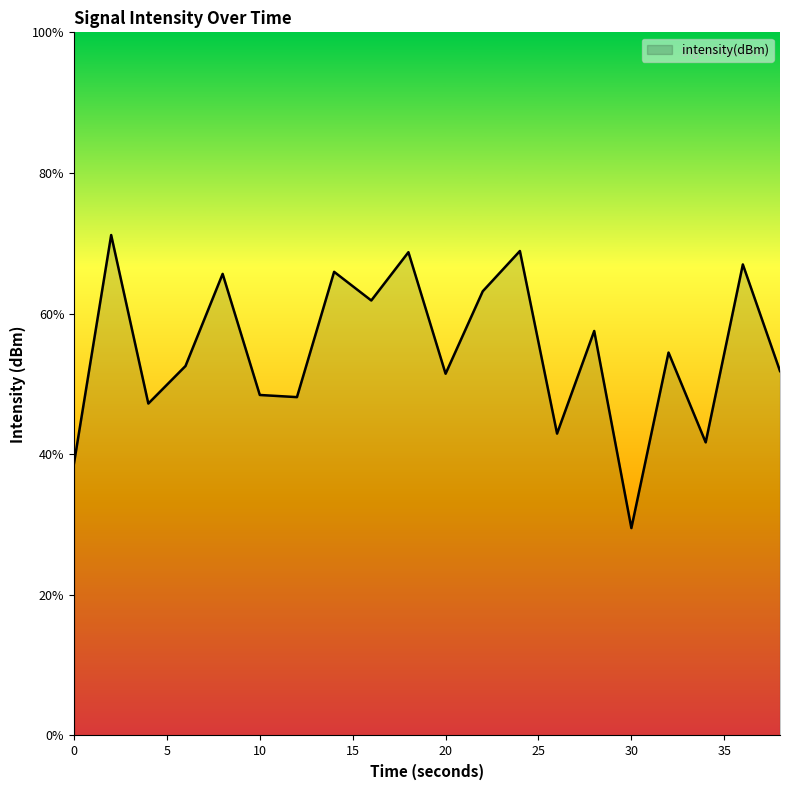

What is the difference between the maximum and minimum values?

41.7